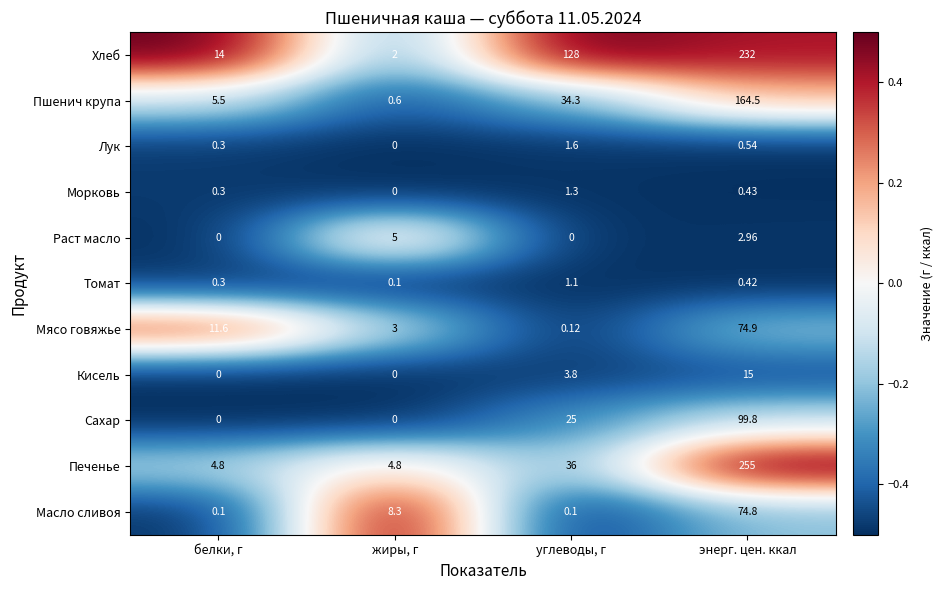

What is the difference between the highest and lowest values at энерг. цен. ккал?

254.6